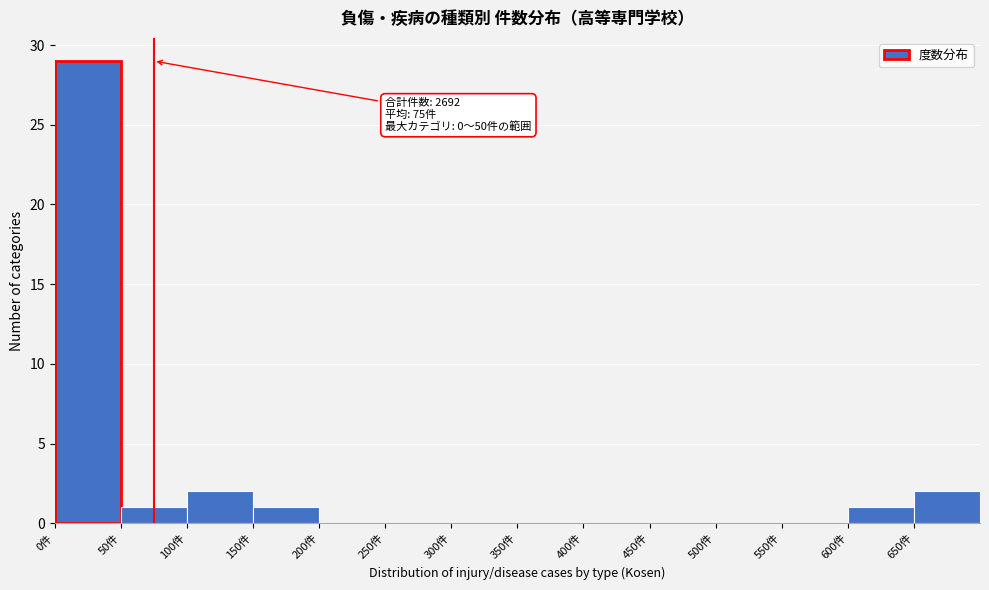

Over which range of the x-axis is the bar tallest?

0 to 50